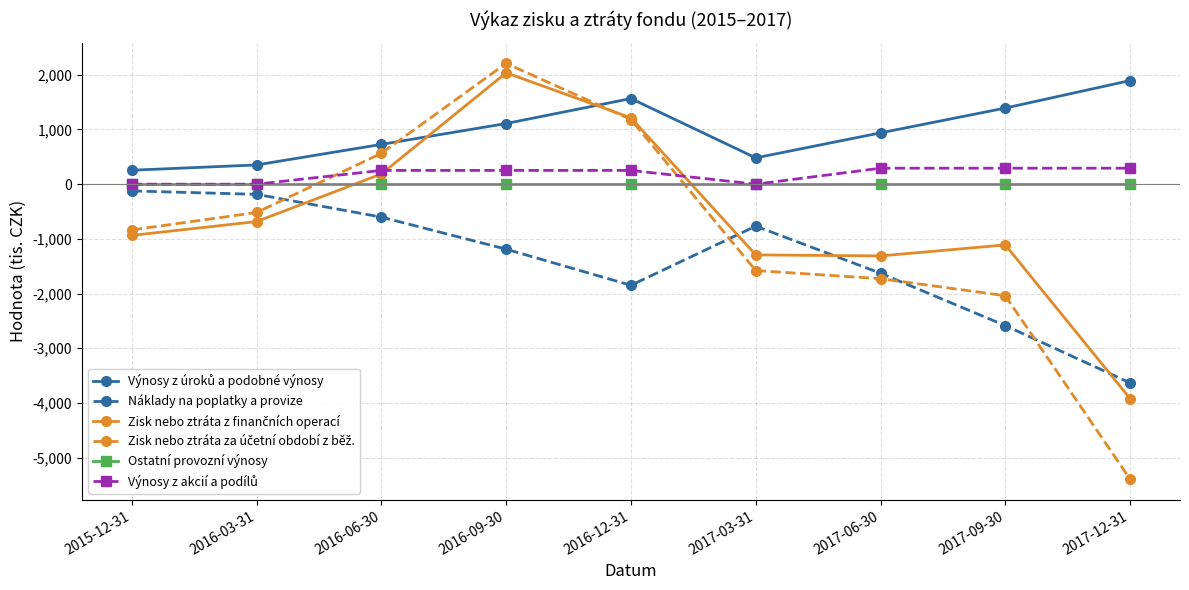

What is the spread (max minus min) of values at 2017-12-31?

7286.9